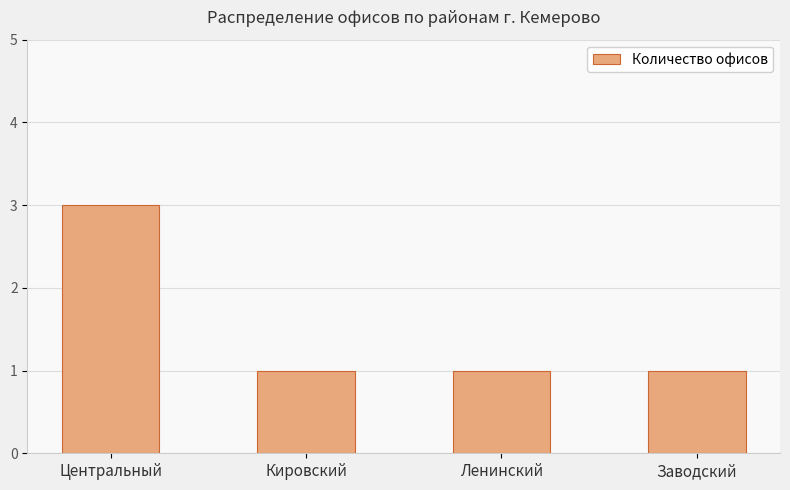

How many bars are there in total?

4